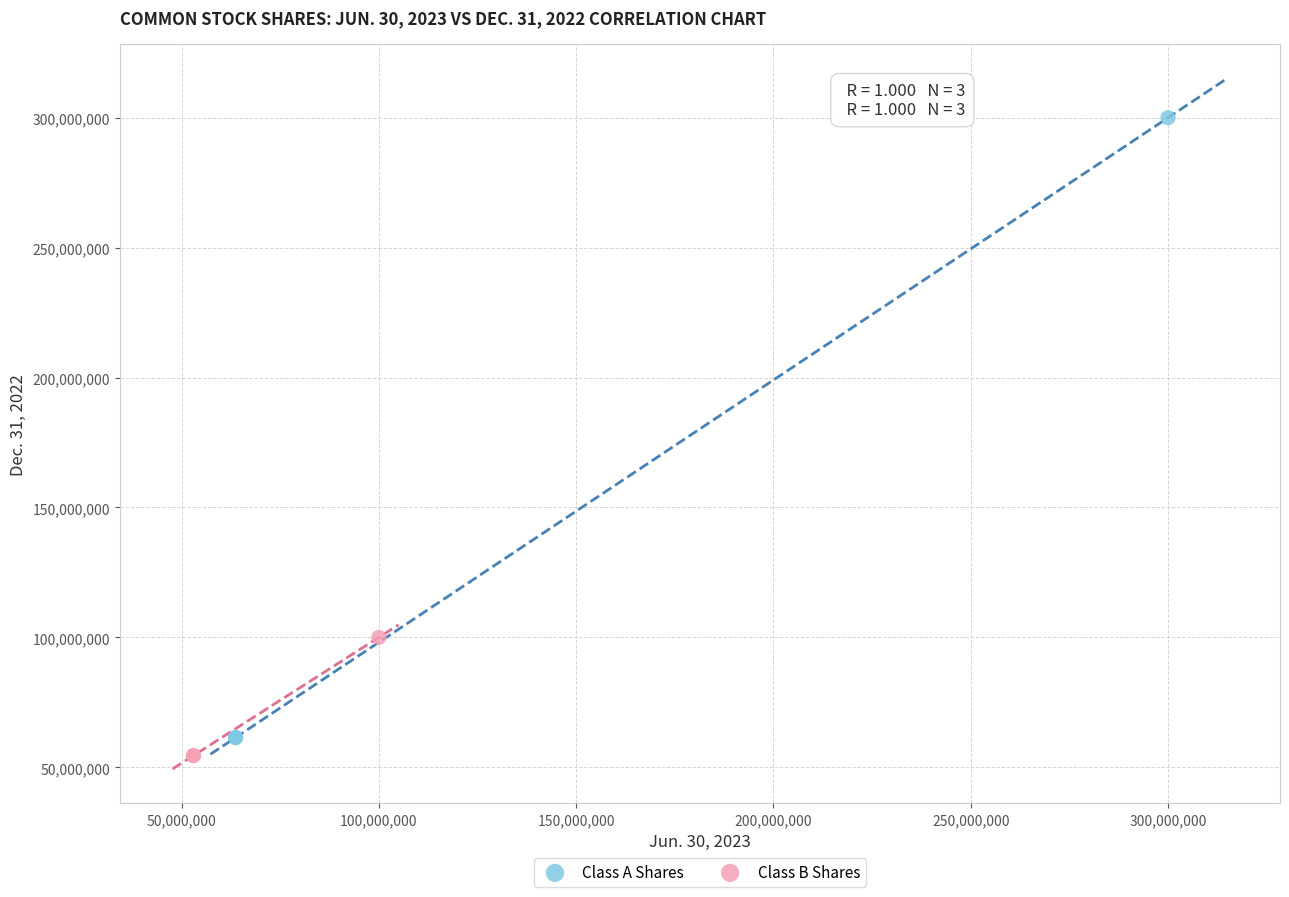

Which series contains the highest Y value?

Class A Shares